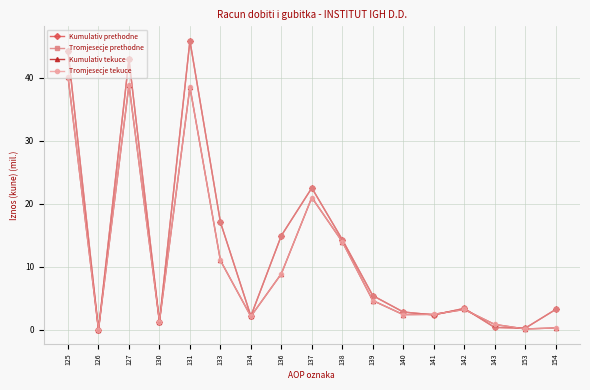

At which label does Kumulativ tekuce reach its minimum?

126